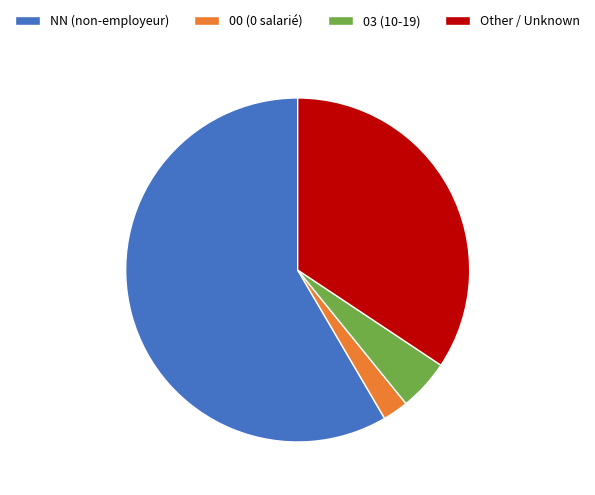

Is it true that 00 (0 salarié) is 15% of the pie?

False